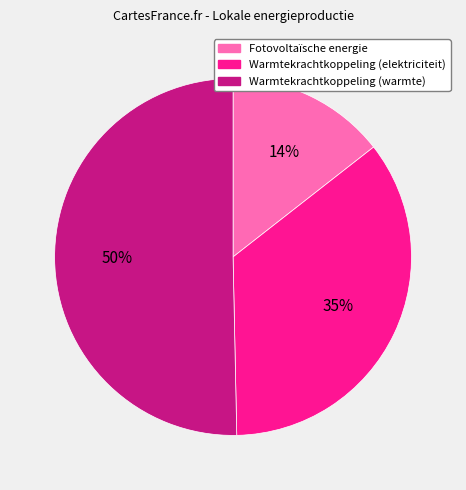

How many slices are in this pie chart?

3